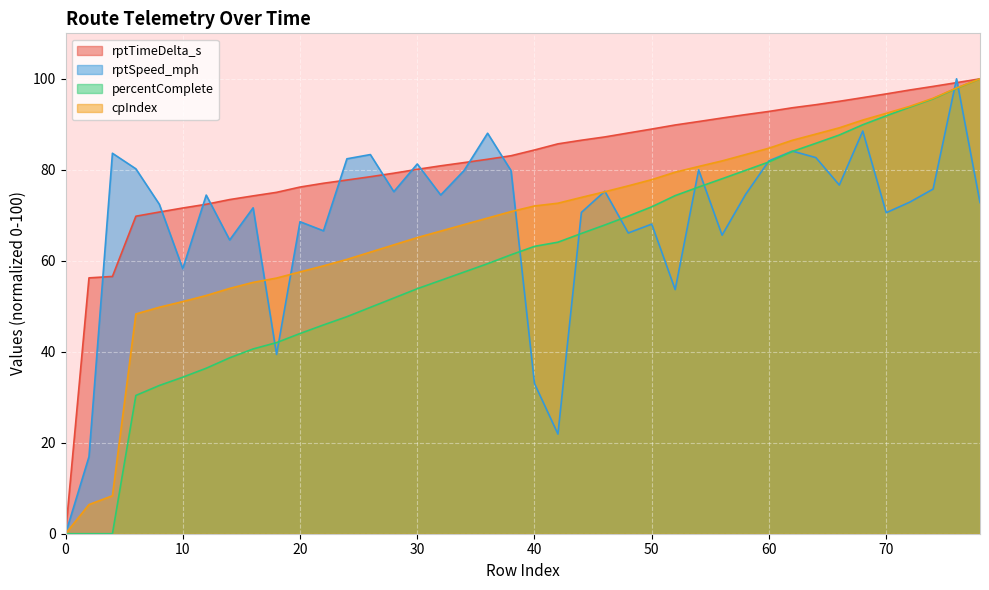

Count the number of categories in the chart.

40